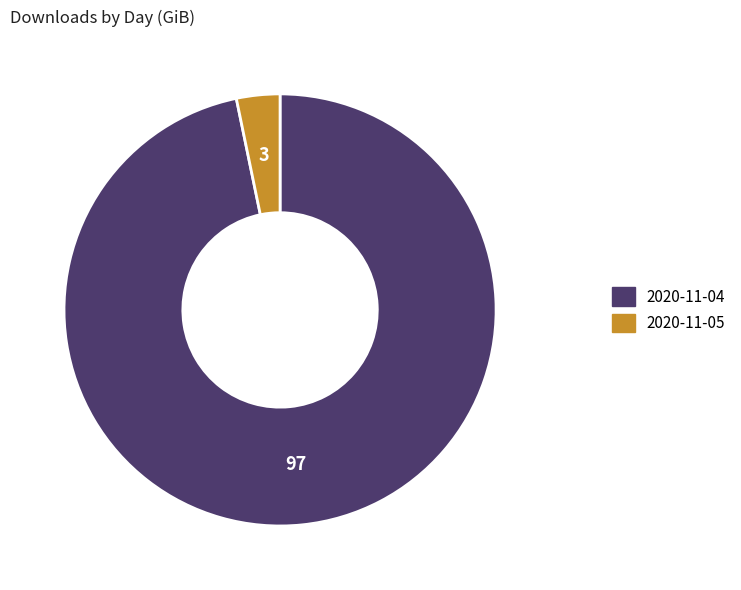

Which slice represents more than half of the pie?

2020-11-04